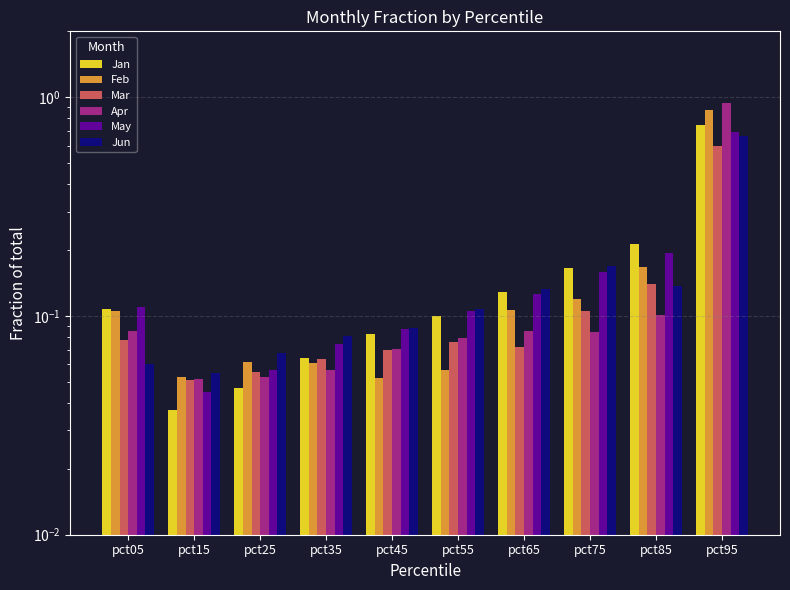

At pct55, list the series in order from smallest to largest.

Feb, Mar, Apr, Jan, May, Jun